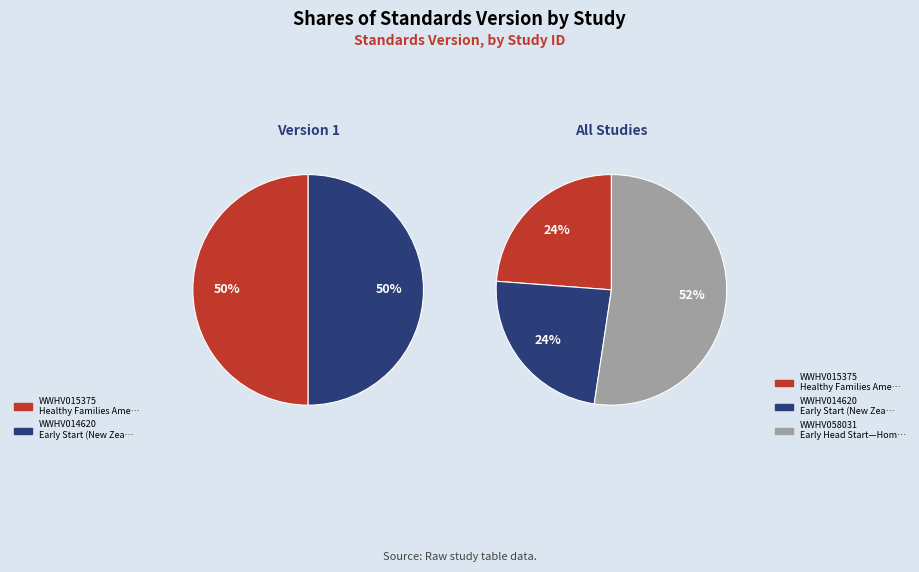

What percentage is the WWHV014620 slice, to the nearest percent?

24%